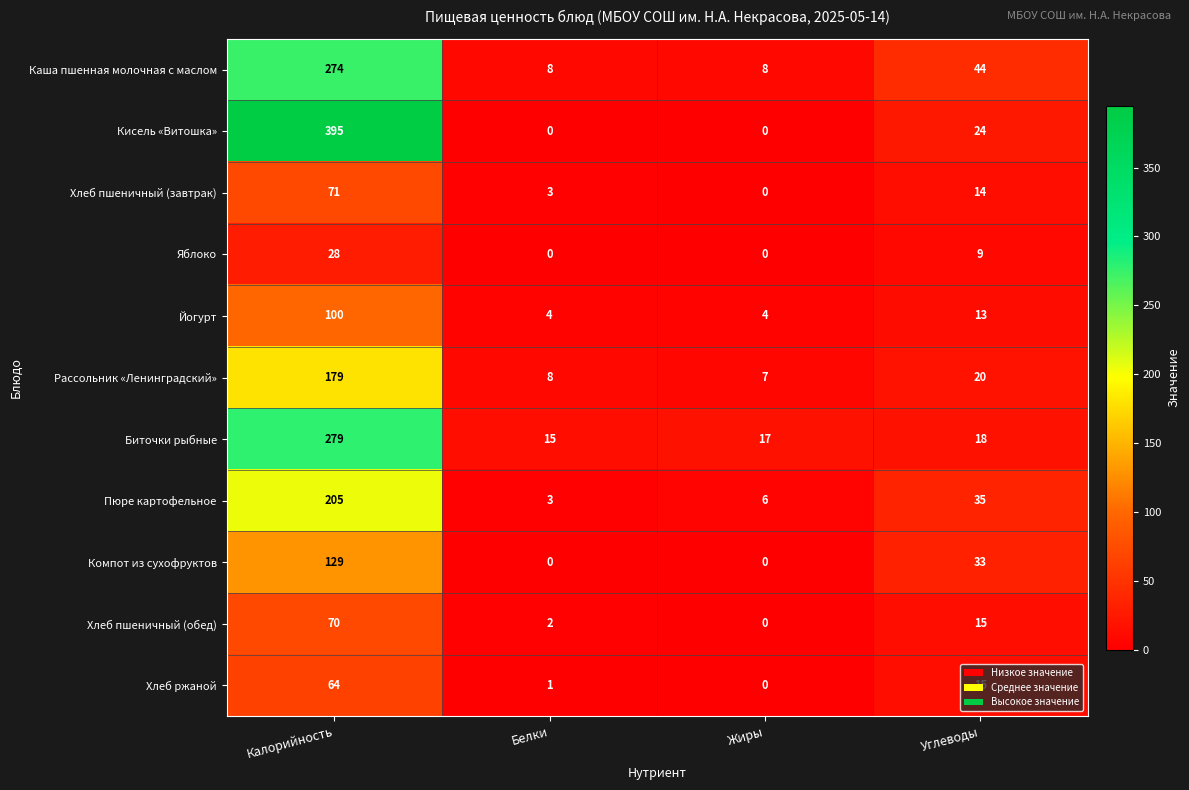

Which category has the highest value across all series?

Калорийность